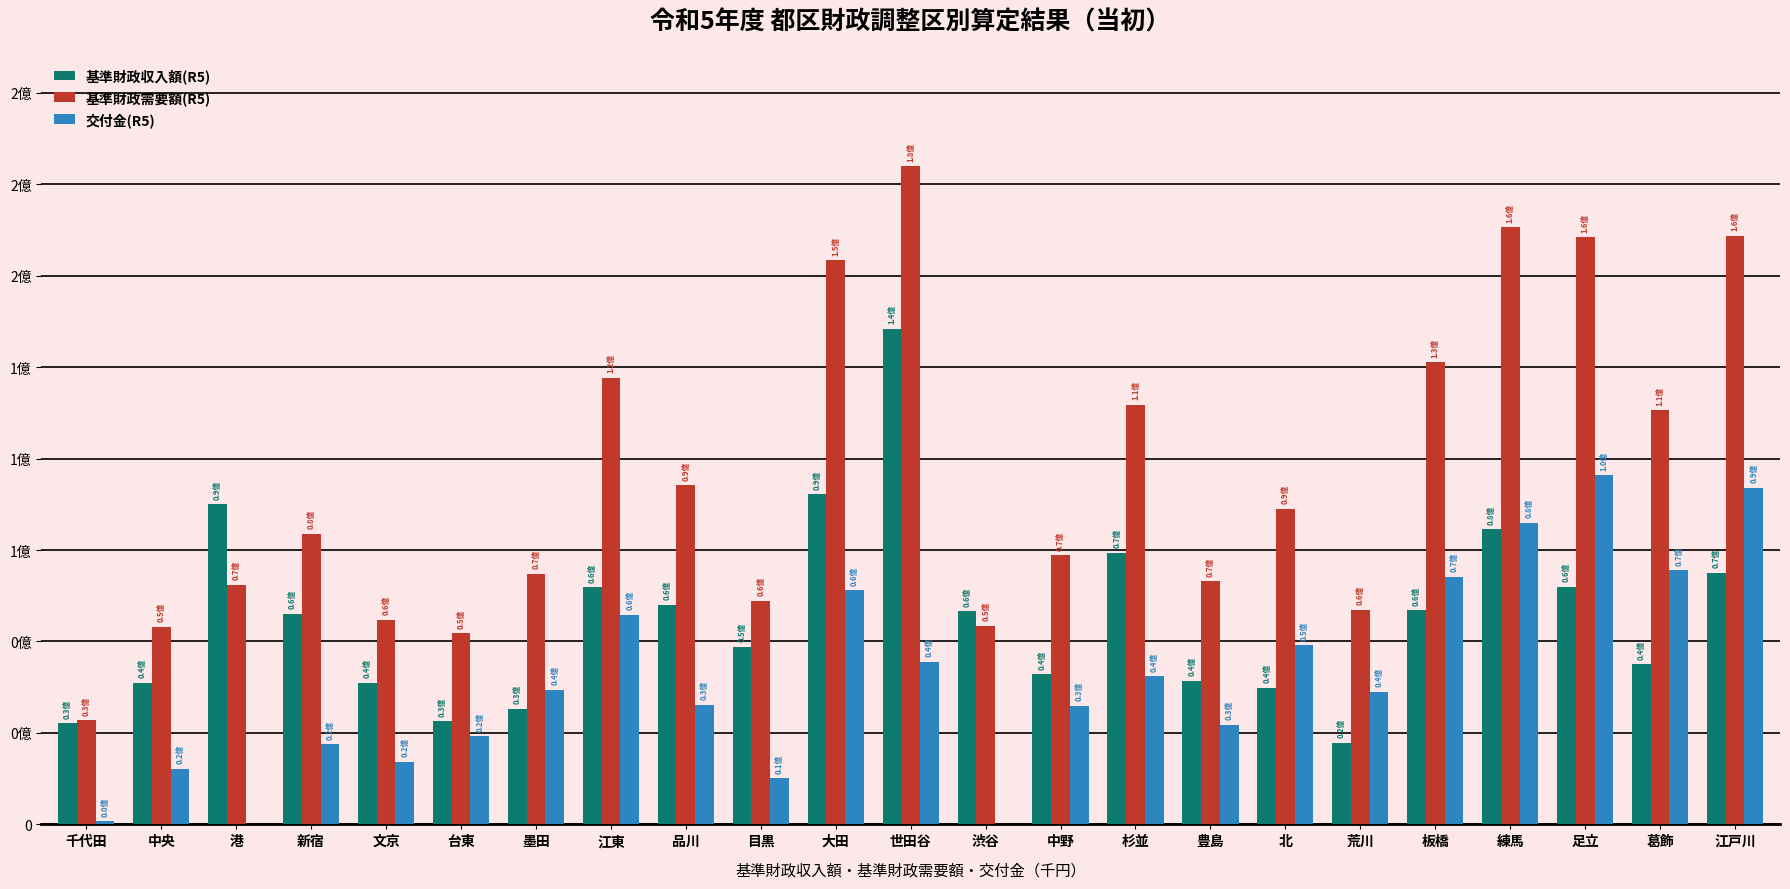

What is the sum of the 基準財政需要額(R5) values at 荒川 and 中央?

112647591